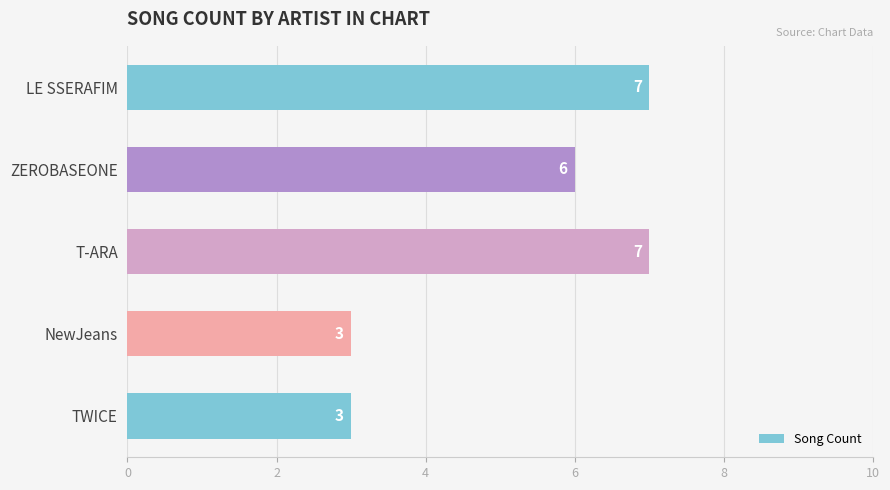

What is the value of the 2nd bar from the top?

6